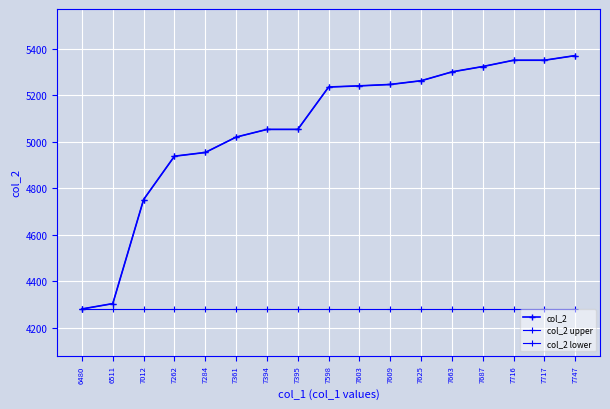

What is the value of the col_2 upper point at the 2nd from the left?

4305